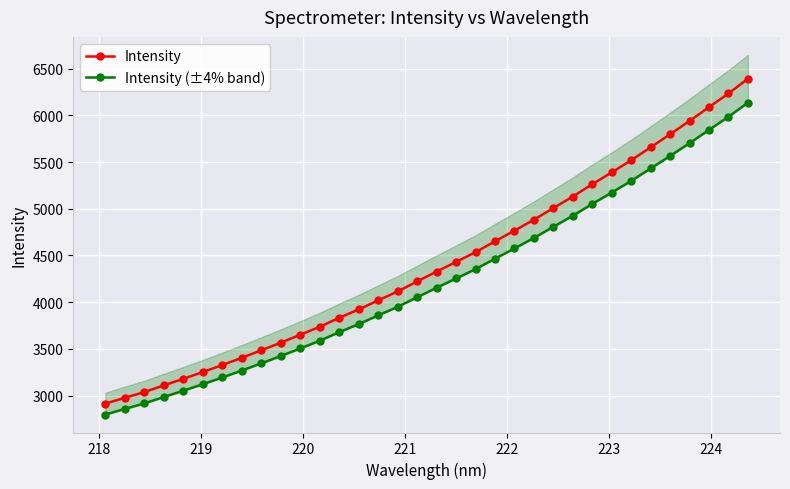

True or false: Intensity has more than 2 points higher than both neighbors.

False